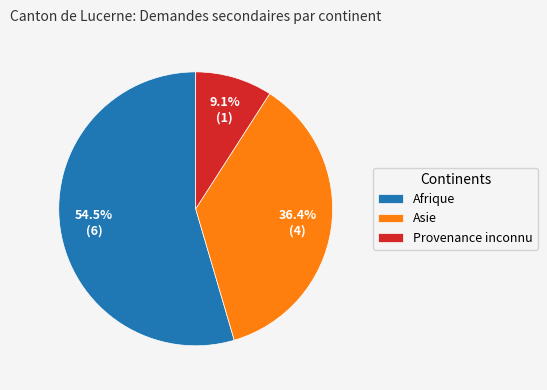

What is the smallest slice in the pie chart?

Provenance inconnu